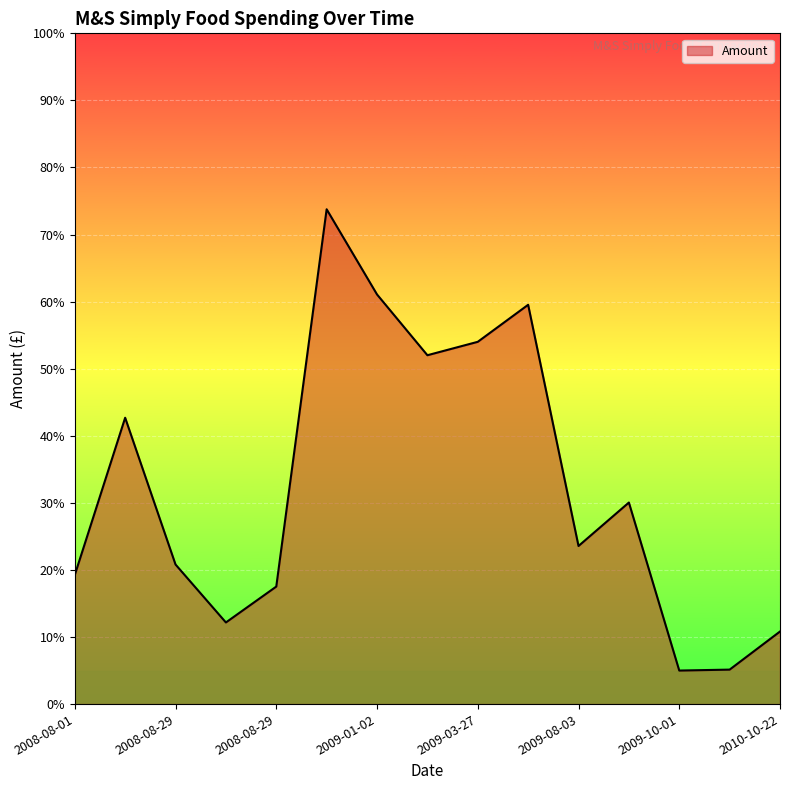

What is the maximum value shown in the chart?

73.8